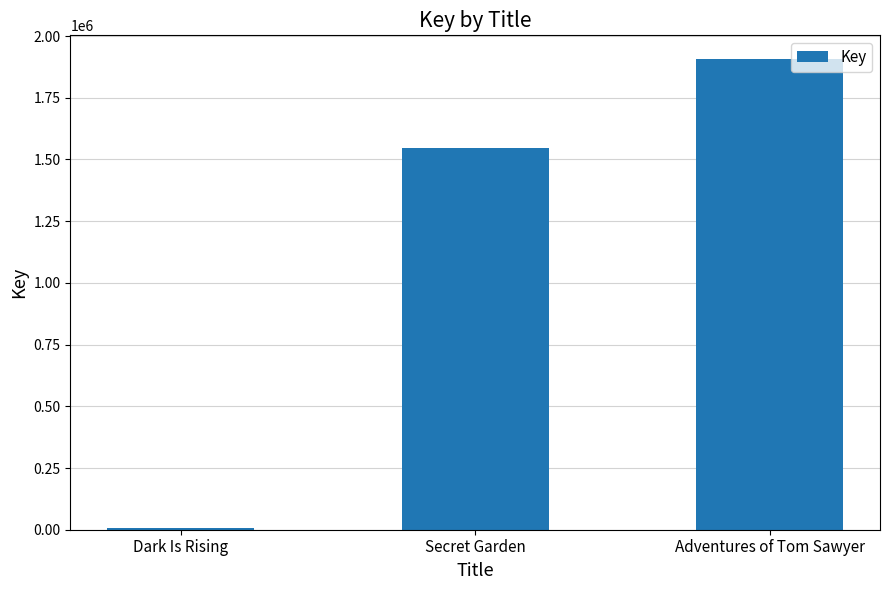

Where is the data nearest to the value 956891?

Secret Garden